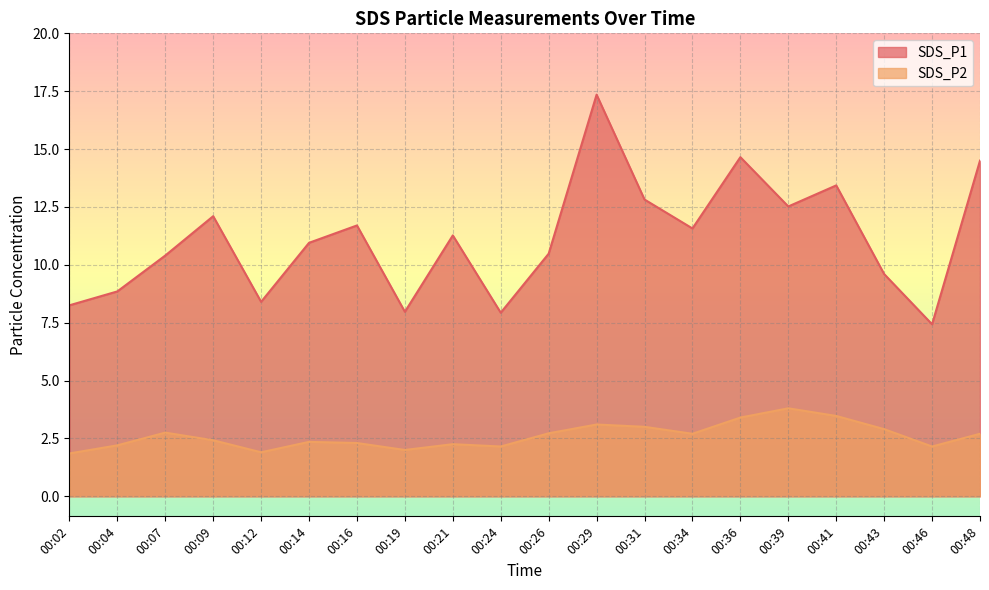

Which series has the widest spread of values?

SDS_P1